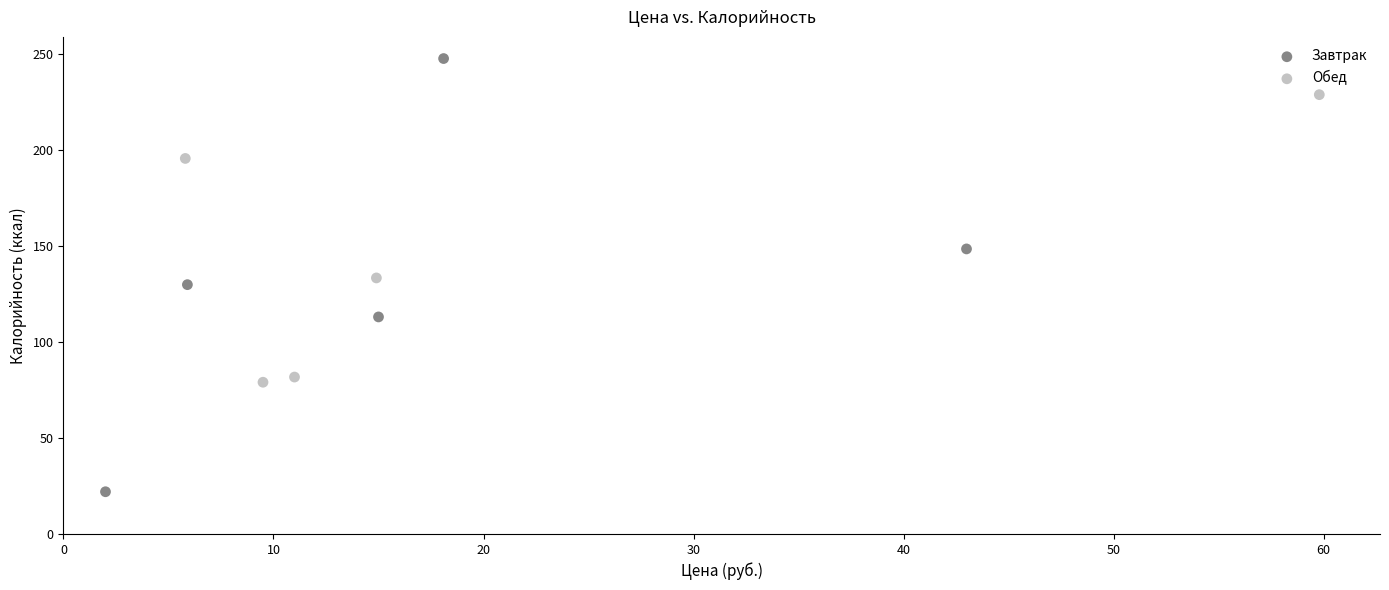

Which series reaches the maximum Y coordinate?

Завтрак